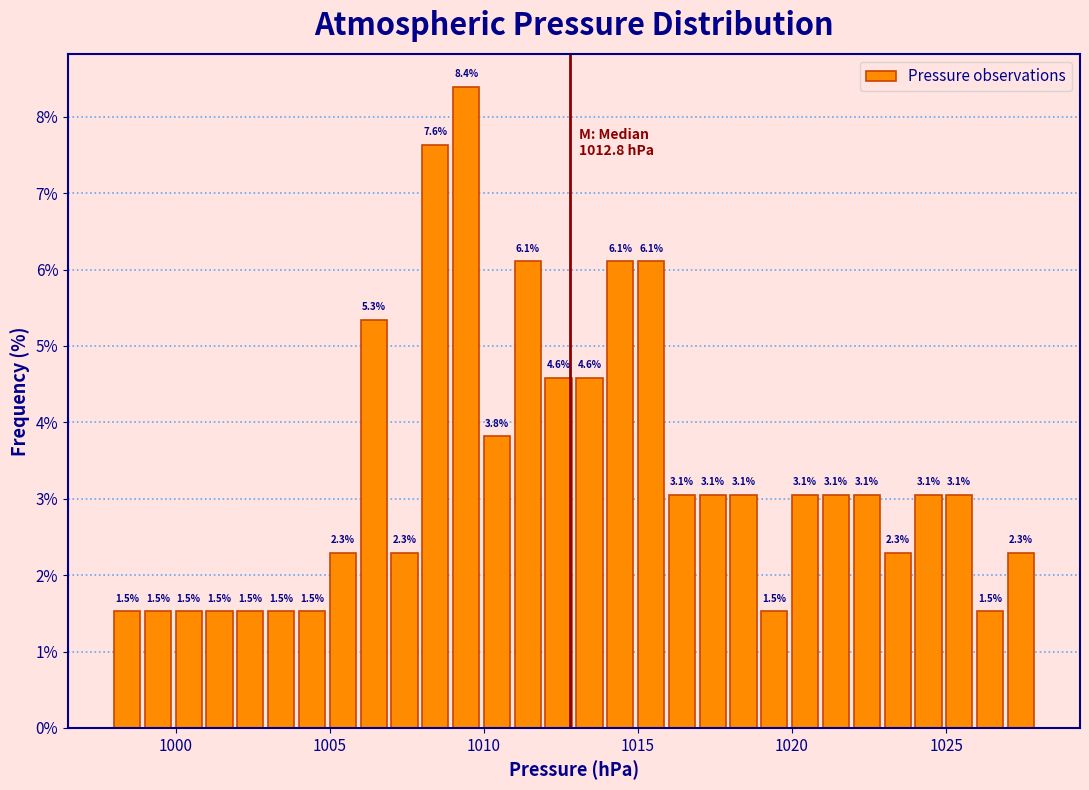

Around what value on the x-axis is the tallest bar? Give the approximate position of its centre, as read against the axis.

1009.5